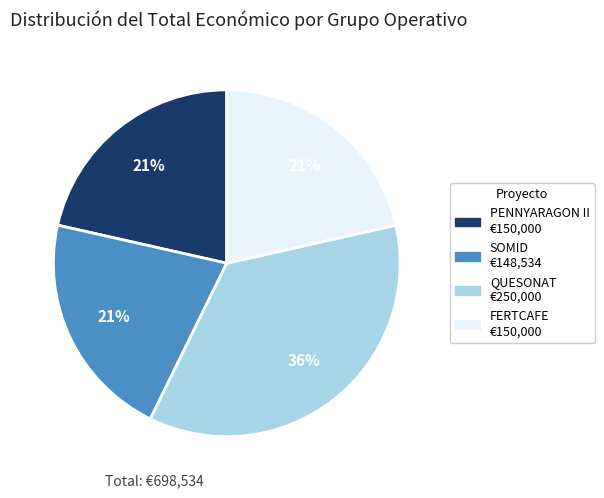

Combined, do QUESONAT and PENNYARAGON II account for over 50%?

Yes